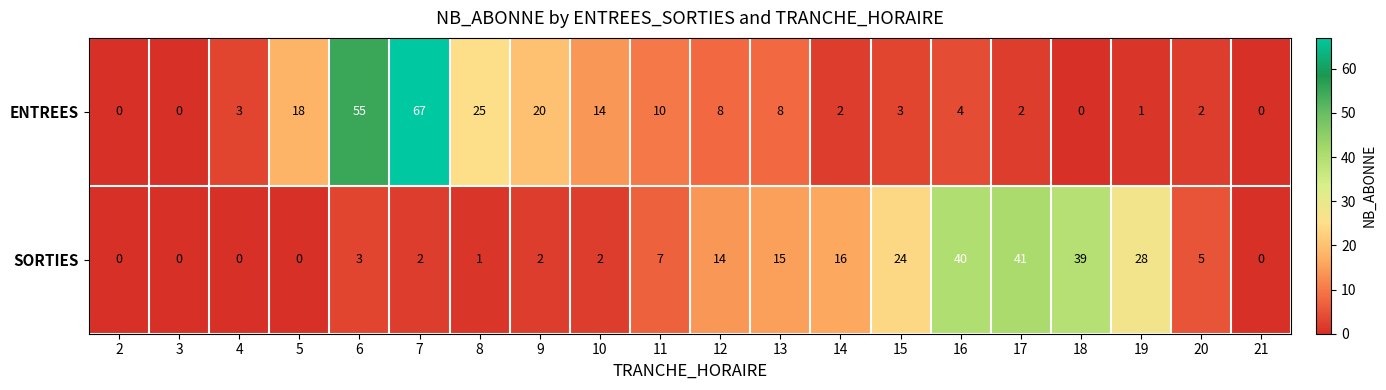

What is the sum of the SORTIES values at 16 and 4?

40